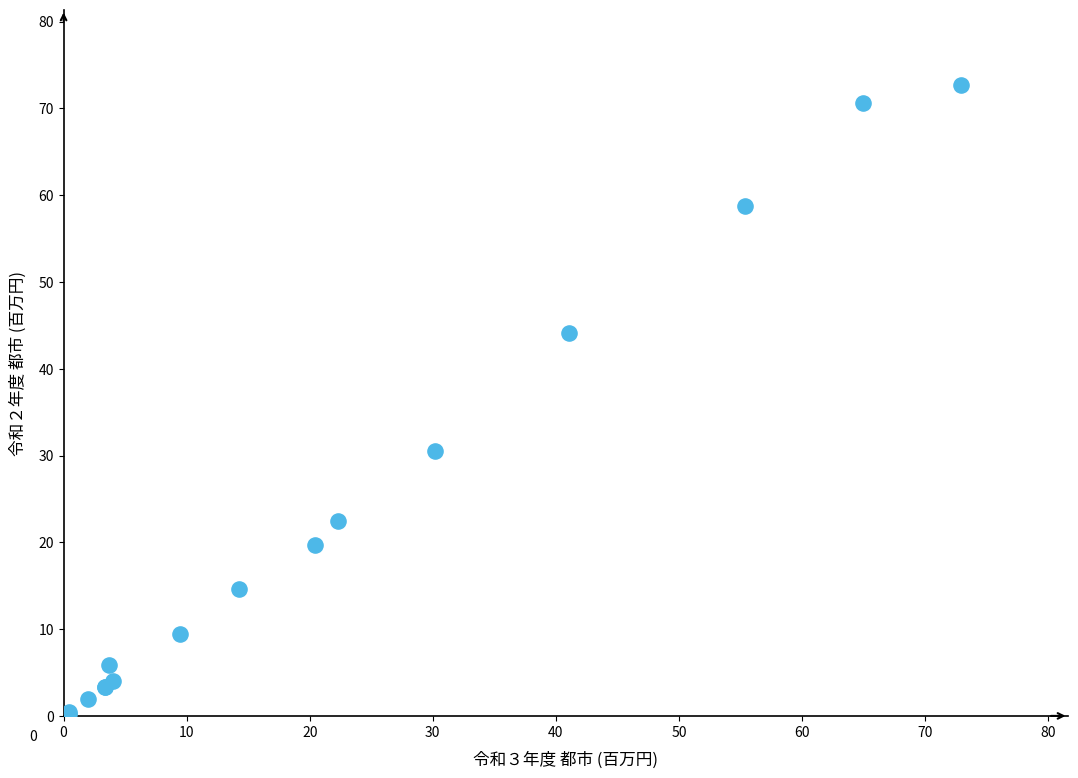

What Y value in the scatter plot is closest to 36?

30.5